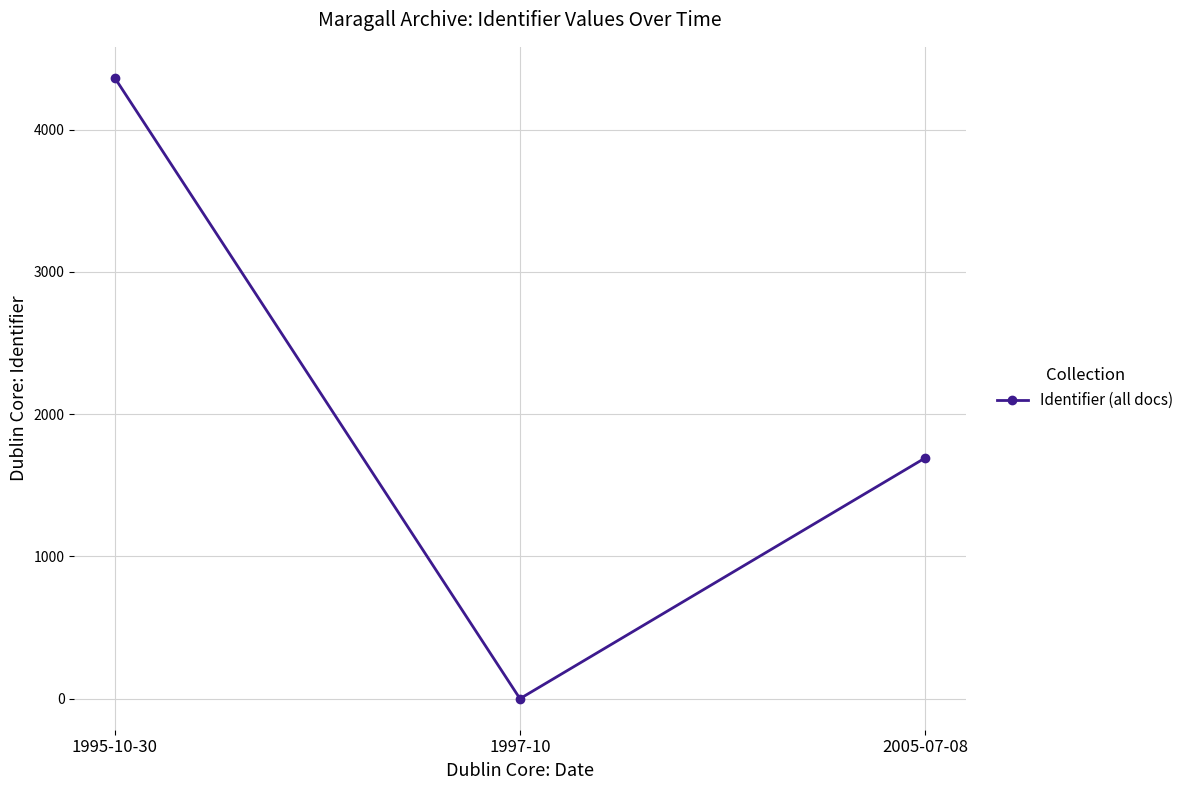

How many lines are shown in the chart?

1